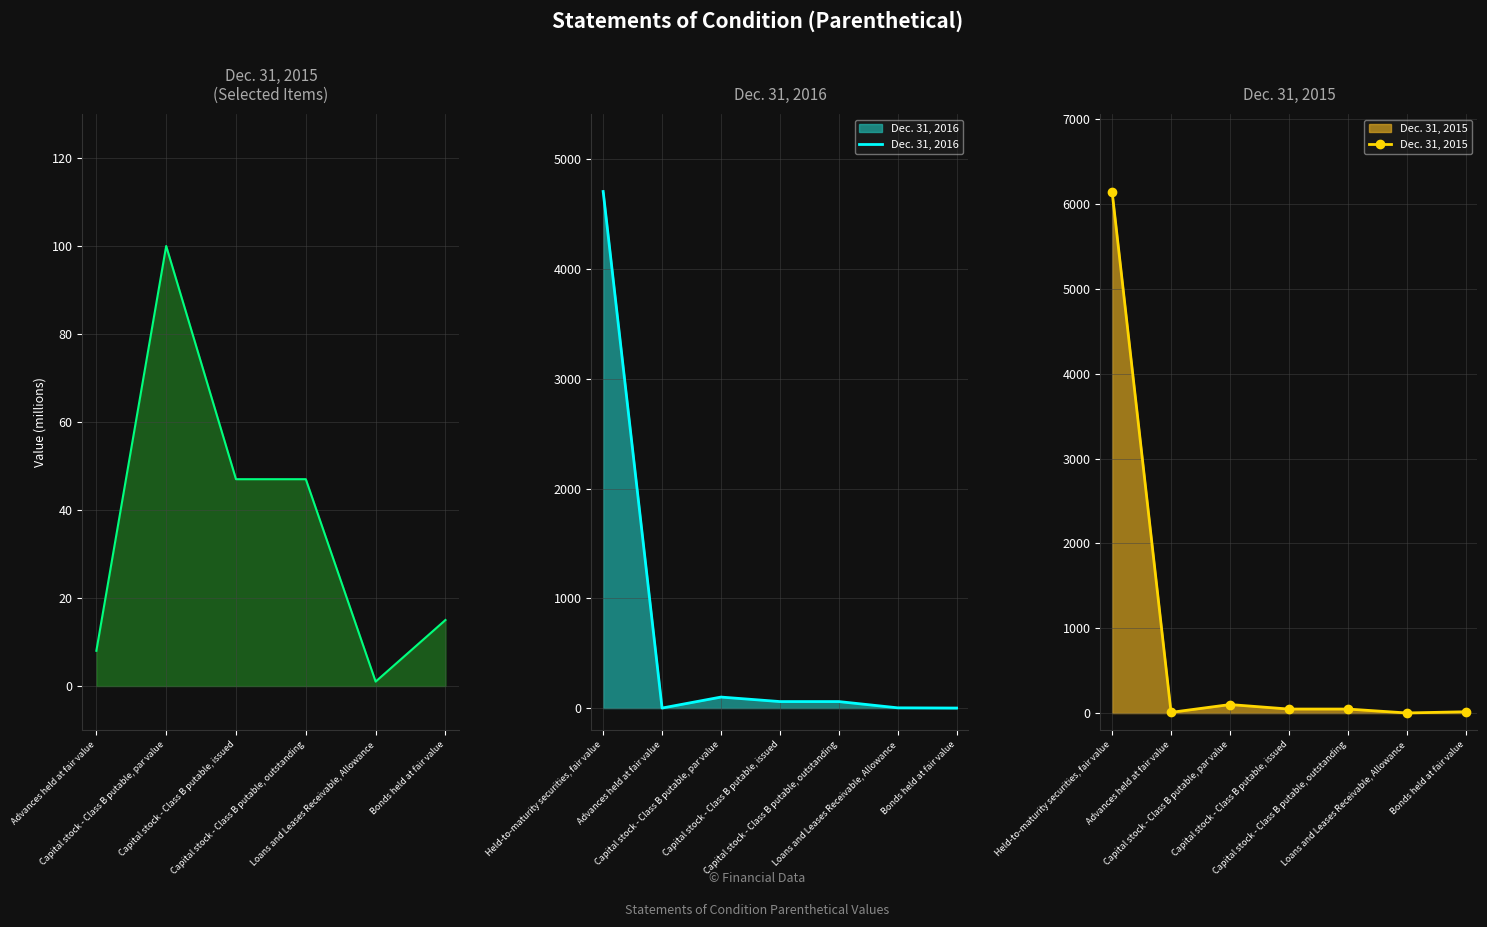

How many values in Dec. 31, 2016 are above zero?

5